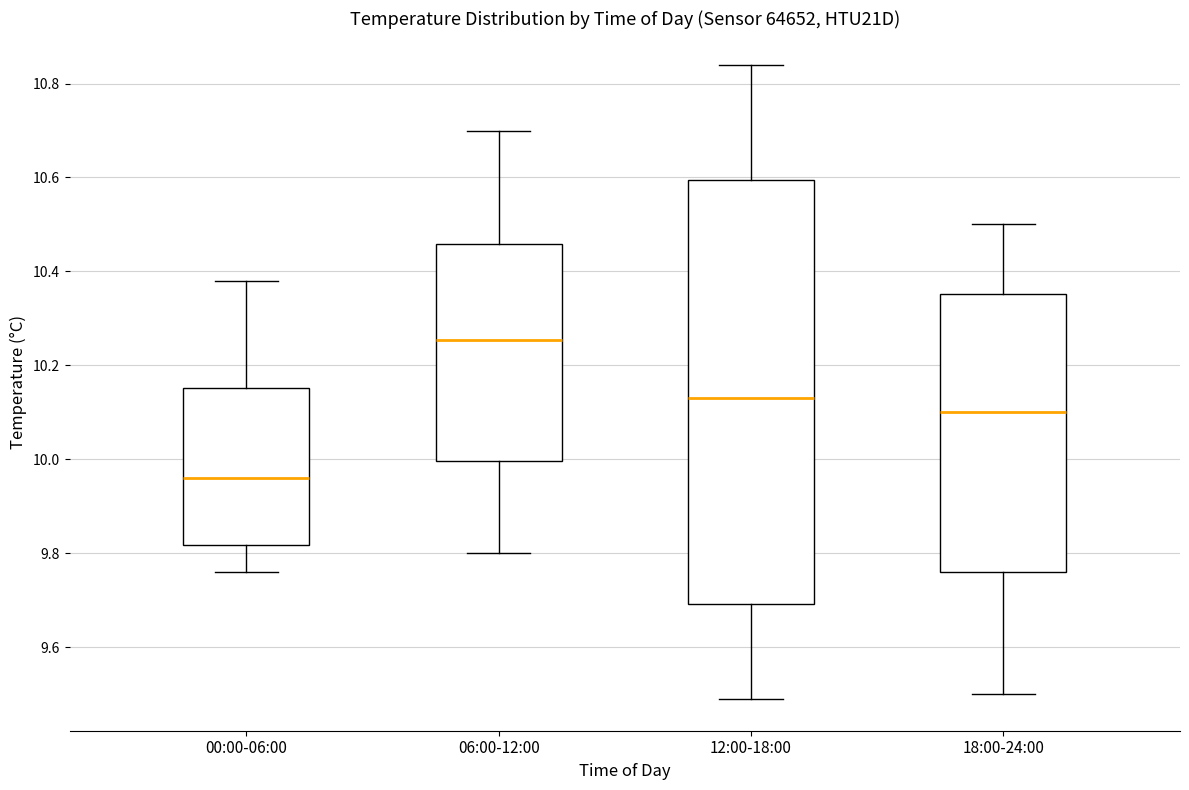

Reading left to right, transcribe this box plot: for each box, give where its median line is, the range the box spans, and where its two whiskers end, as read against the y-axis. The values are not printed on the chart, so give them approximately, as read against the axis.

00:00-06:00: median 9.96, box 9.82 to 10.16, whiskers 9.76 to 10.38
06:00-12:00: median 10.26, box 10.00 to 10.46, whiskers 9.80 to 10.70
12:00-18:00: median 10.14, box 9.70 to 10.60, whiskers 9.50 to 10.84
18:00-24:00: median 10.10, box 9.76 to 10.36, whiskers 9.50 to 10.50